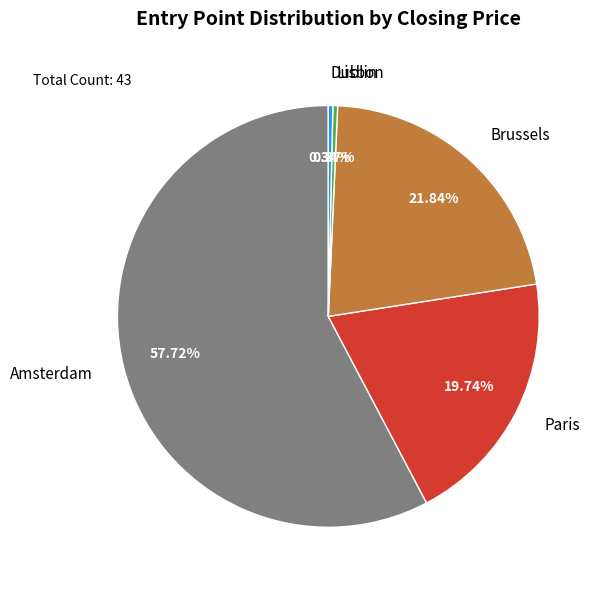

Which slice is the largest?

Amsterdam